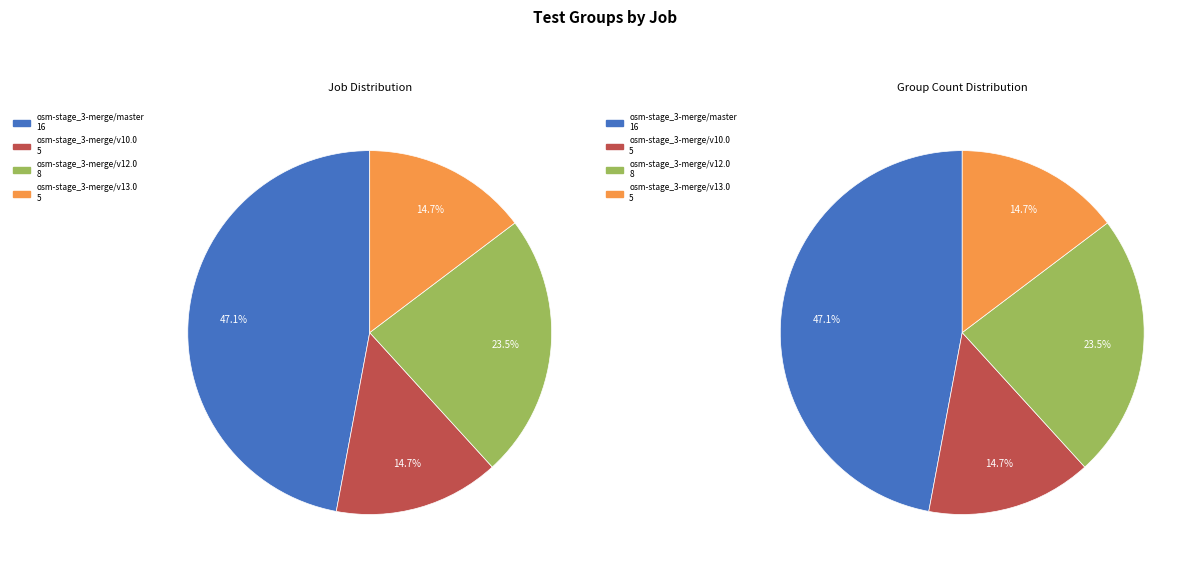

To the nearest percent, what is the combined percentage of osm-stage_3-merge/v12.0 and osm-stage_3-merge/v13.0?

38%